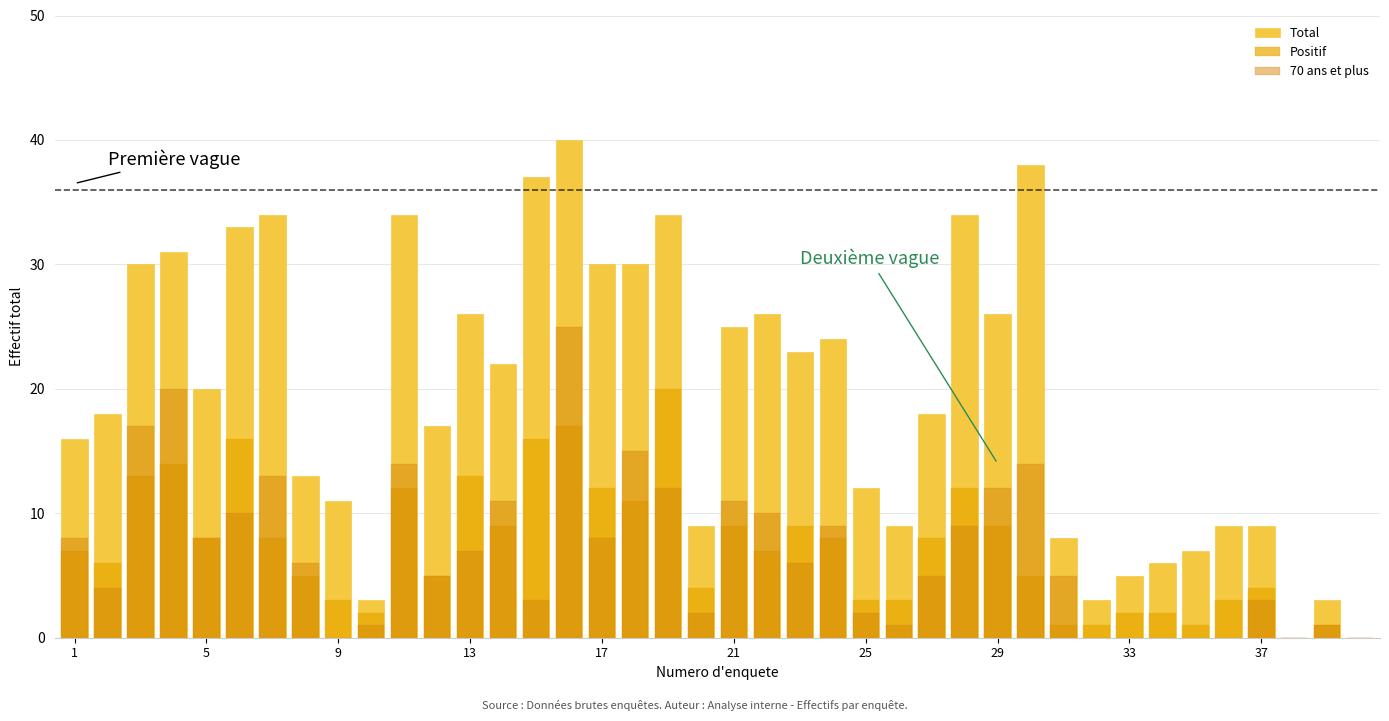

Reading left to right, transcribe all the data shown in this chart.

Total: 16	18	30	31	20	33	34	13	11	3	34	17	26	22	37	40	30	30	34	9	25	26	23	24	12	9	18	34	26	38	8	3	5	6	7	9	9	0	3	0
Positif: 7	6	13	14	8	16	8	5	3	2	12	5	13	9	16	17	12	11	20	4	9	7	9	8	3	3	8	12	9	5	1	1	2	2	1	3	4	0	1	0
70 ans et plus: 8	4	17	20	8	10	13	6	0	1	14	5	7	11	3	25	8	15	12	2	11	10	6	9	2	1	5	9	12	14	5	0	0	0	0	0	3	0	1	0